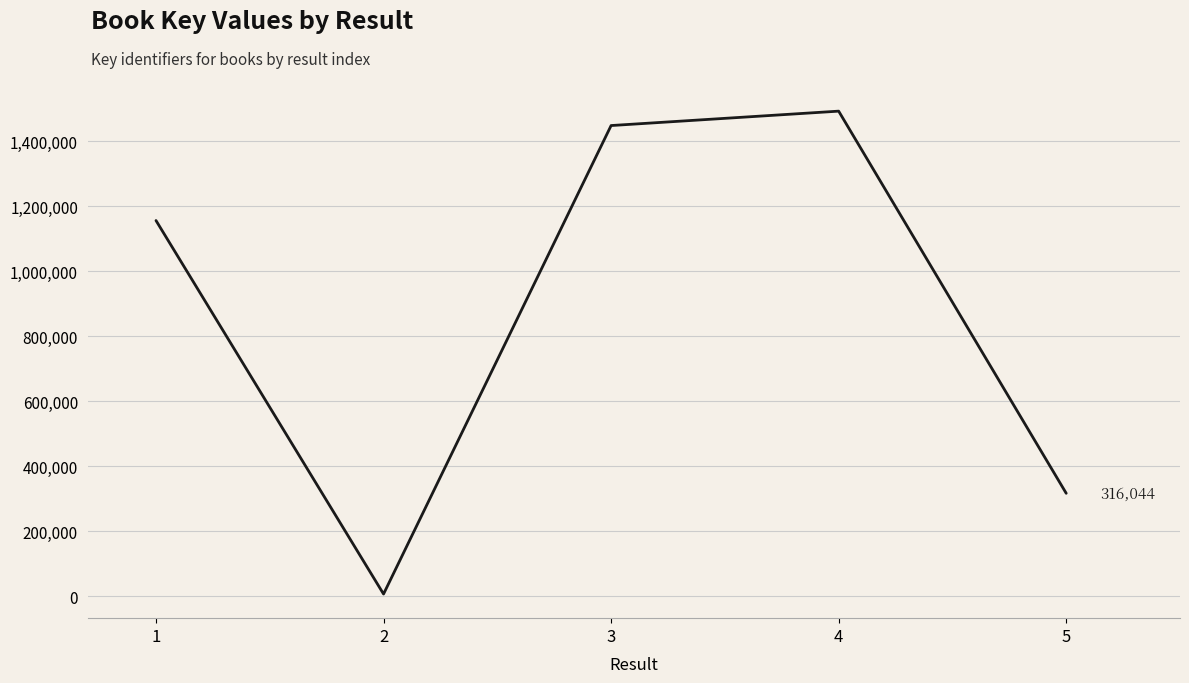

Where is the first local maximum?

4